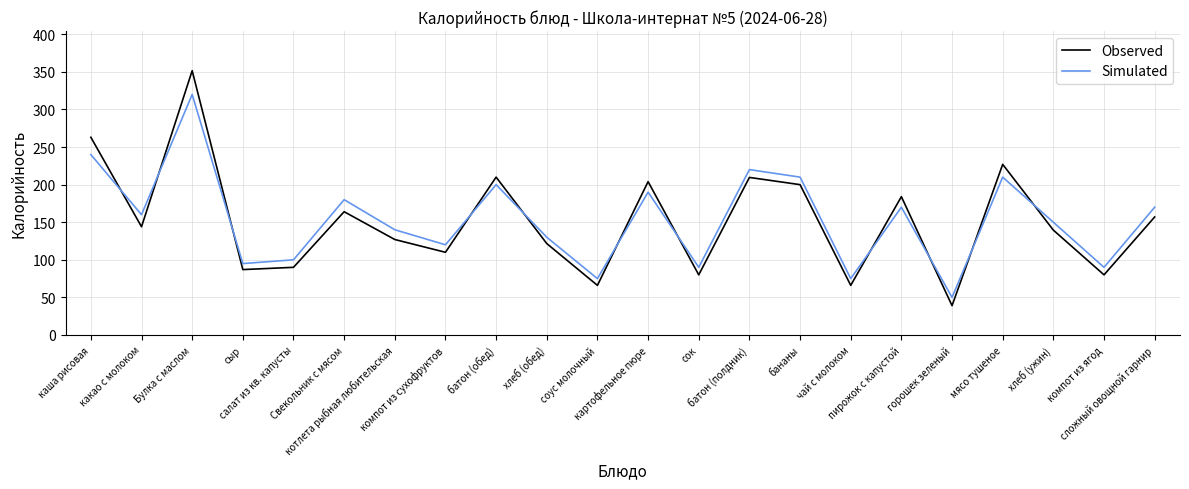

At which category is the sum across all series the highest?

Булка с маслом